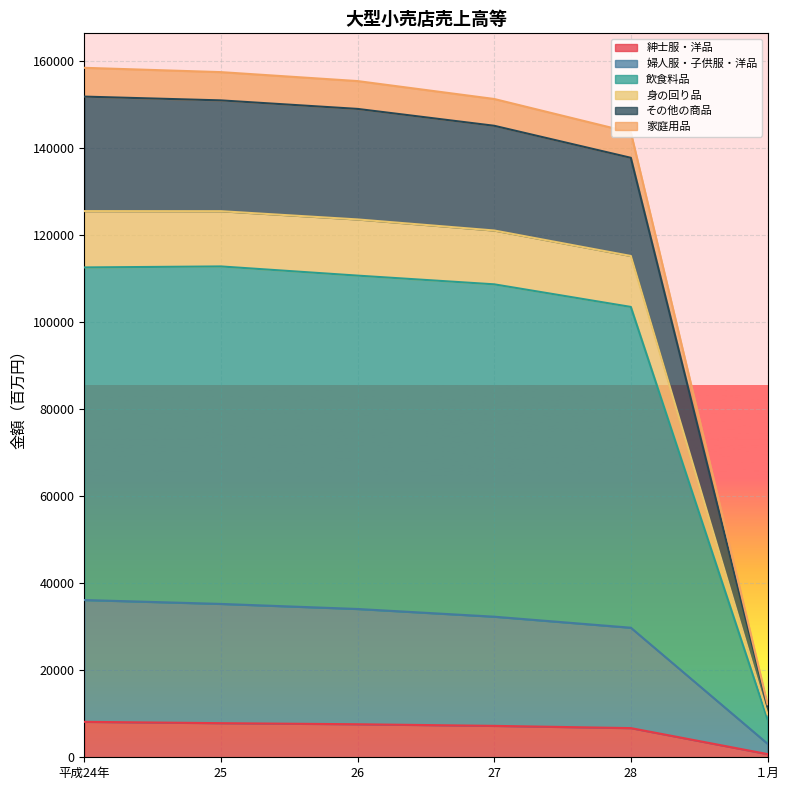

What position from the left is １月?

6